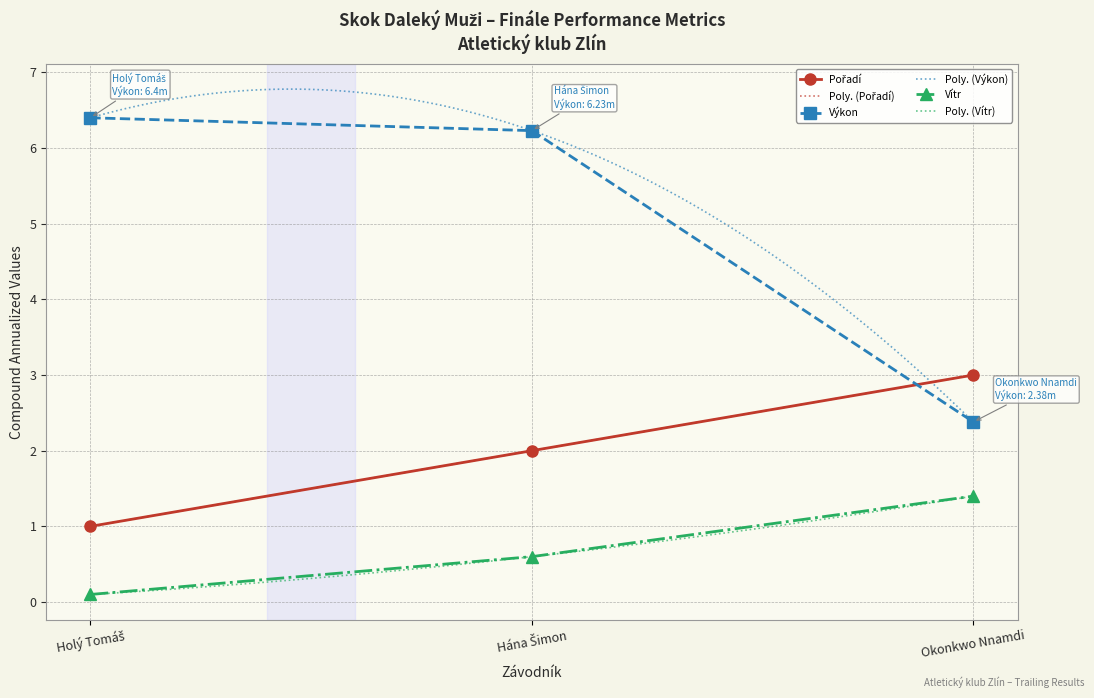

Reading left to right, what are all the values shown in this chart?

Pořadí: 1.0	2.0	3.0
Výkon: 6.4	6.2	2.4
Vítr: 0.1	0.6	1.4